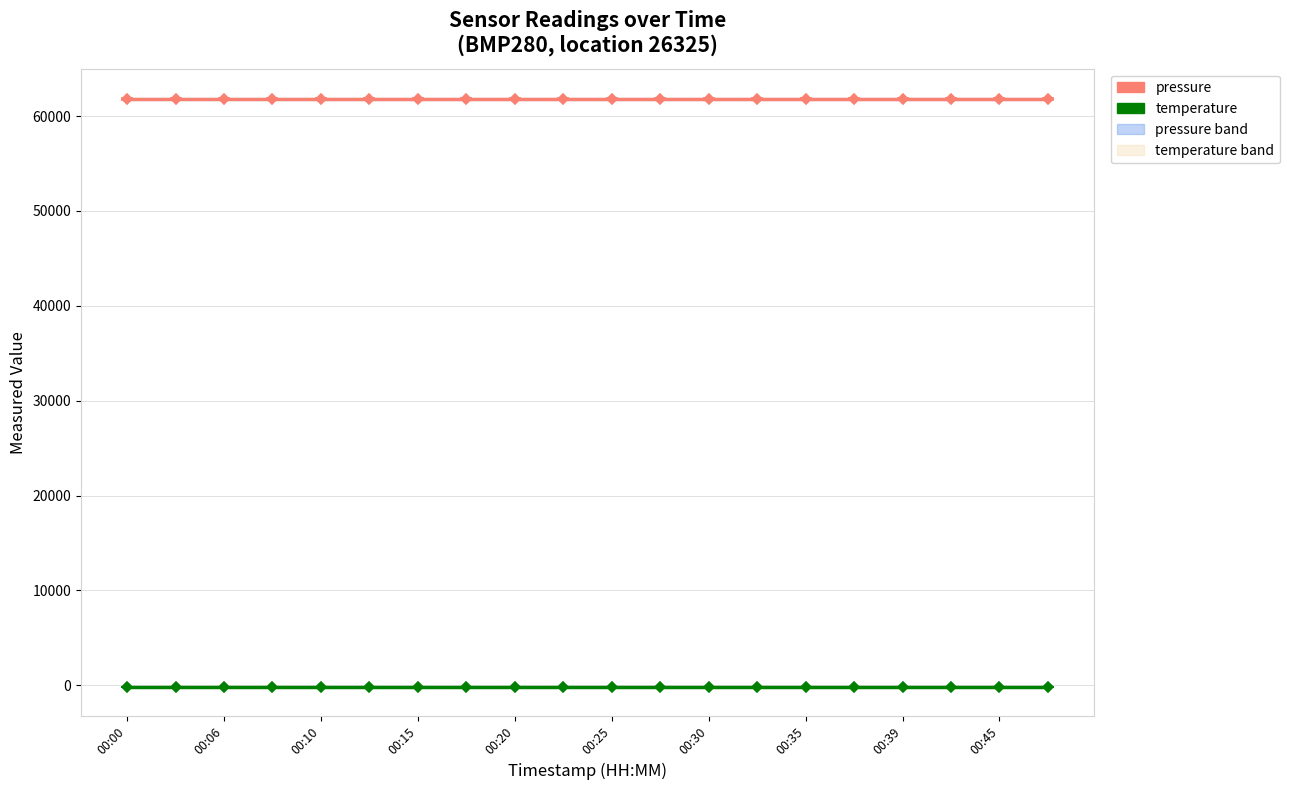

What is the label of the 1st point from the left?

00:00